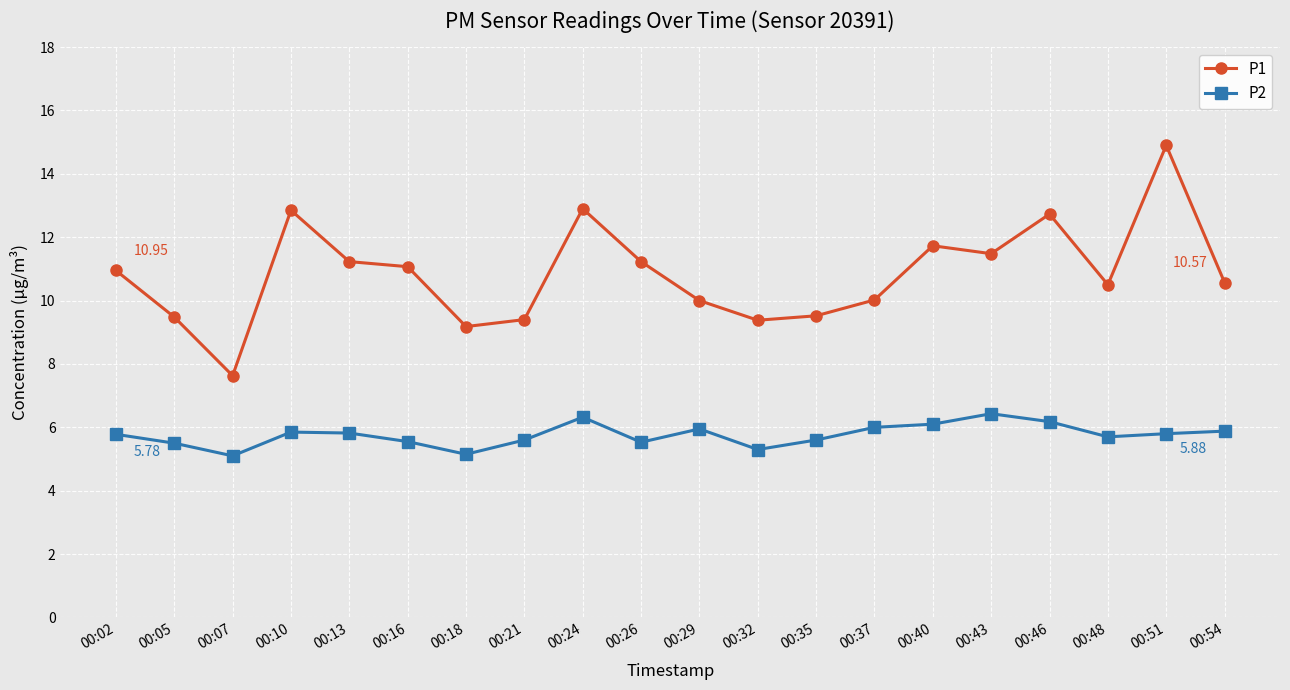

Where does the P1 series first go above 10?

00:02